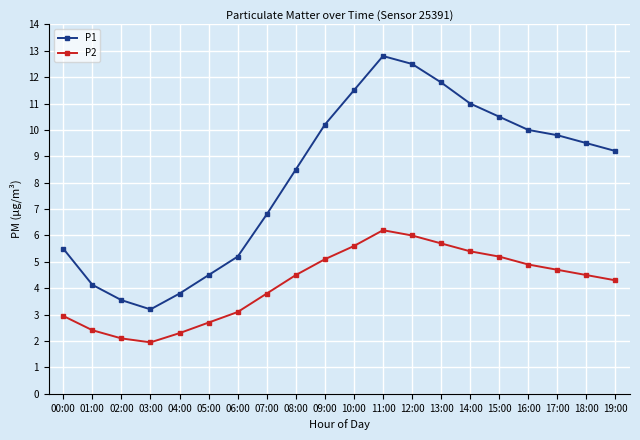

The value of P2 at 09:00 is 2.3. True or false?

False